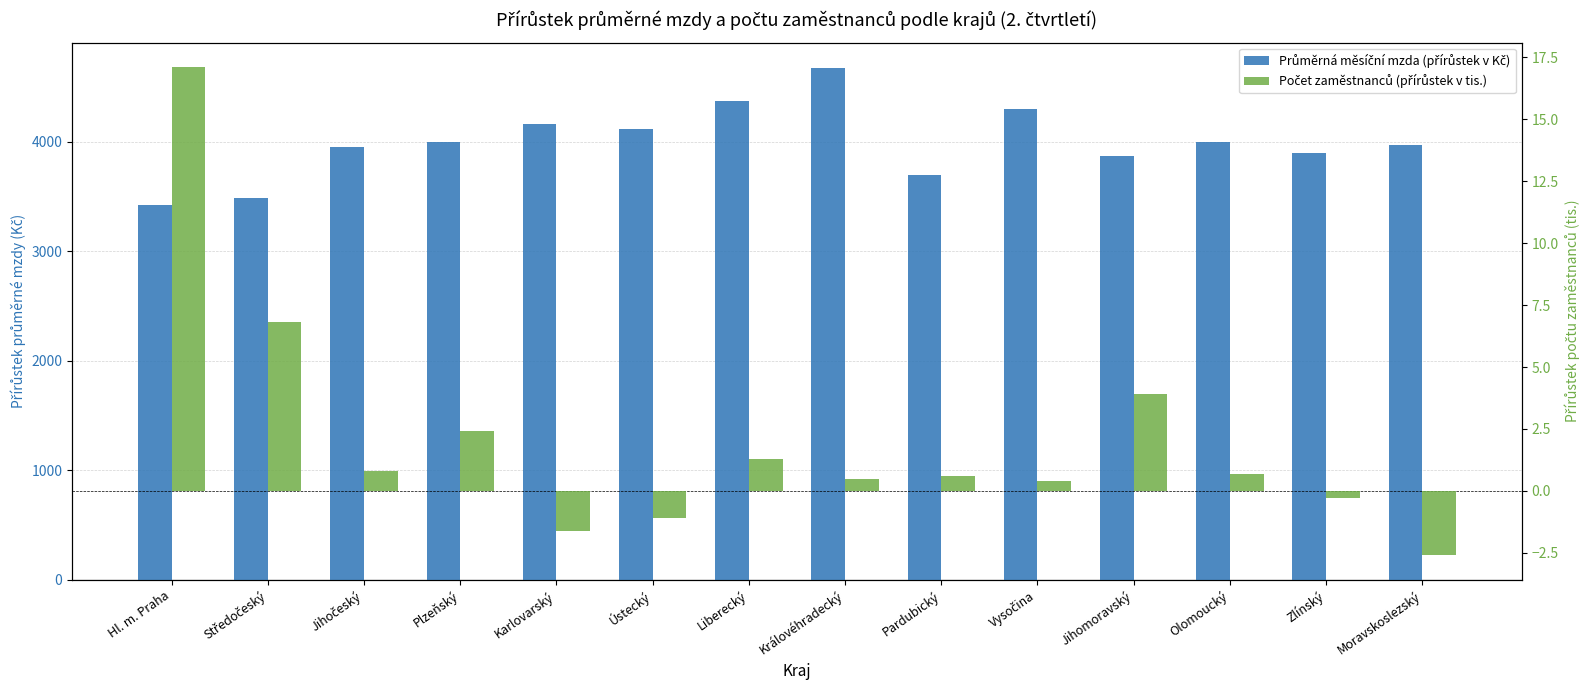

True or false: Průměrná měsíční mzda (přírůstek v Kč) has a value of 2365.2 at Pardubický.

False